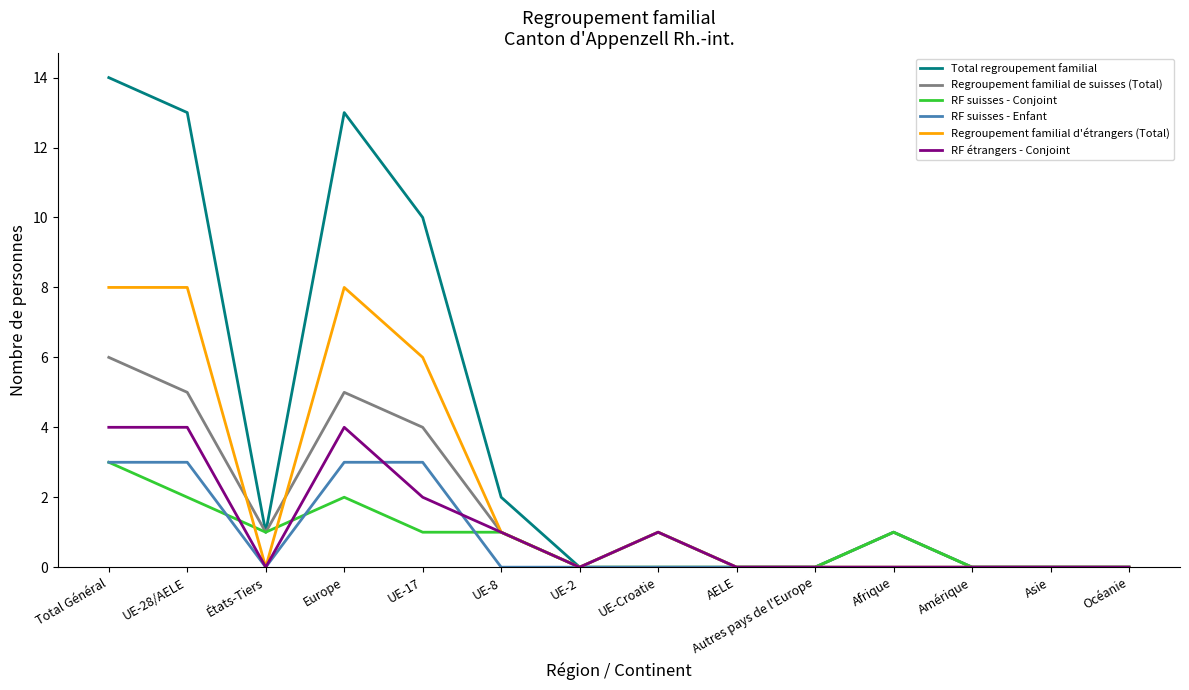

At which label is Regroupement familial d'étrangers (Total) closest to 4?

UE-17